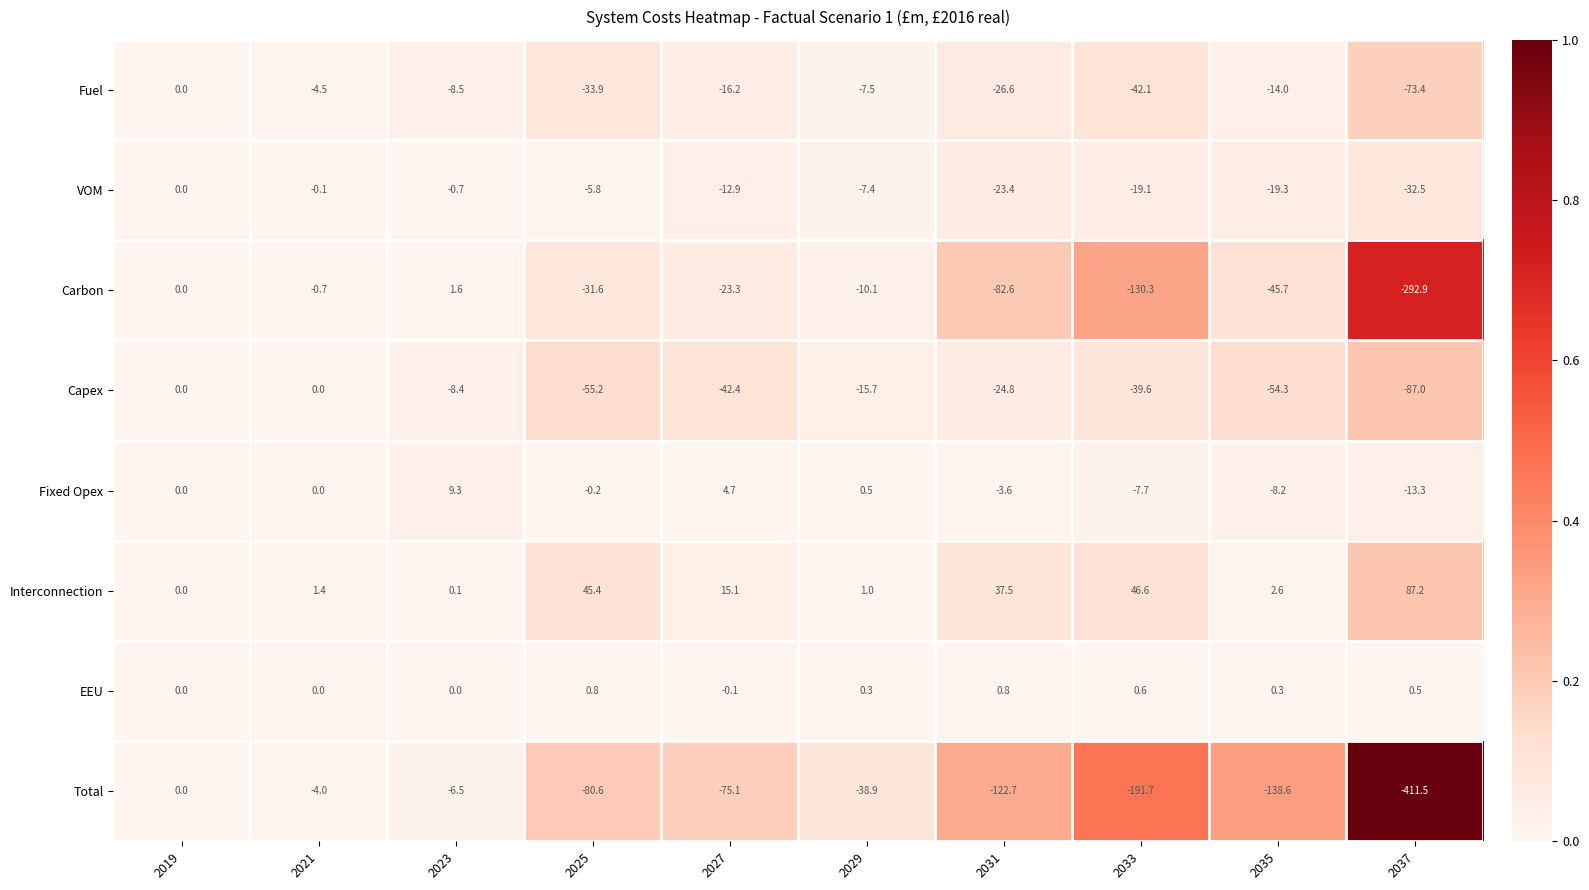

What is the difference between the Carbon values at 2029 and 2033?

120.2